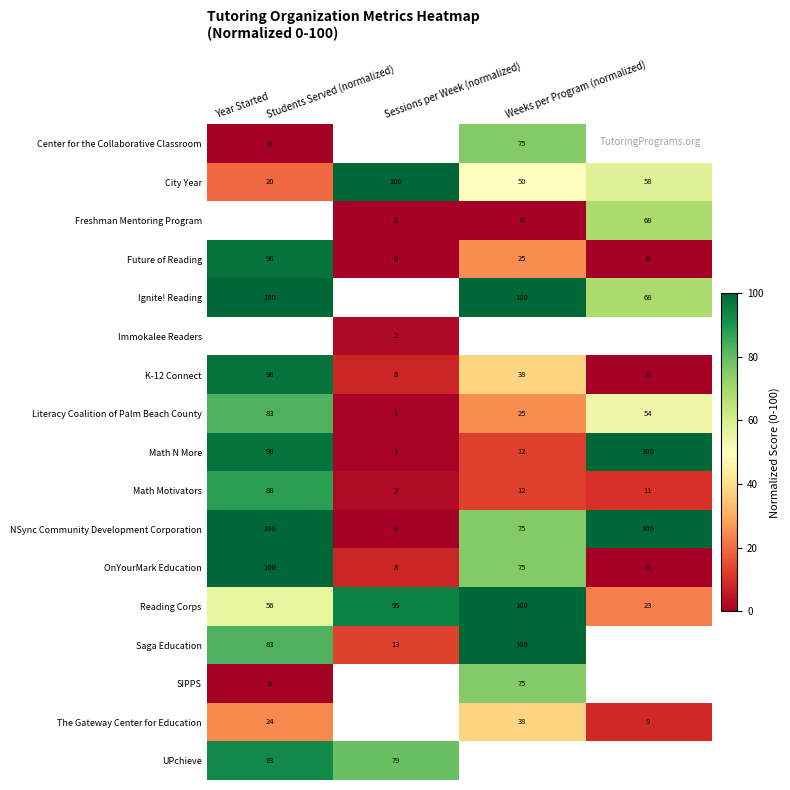

What is the average value of the Future of Reading series?

31